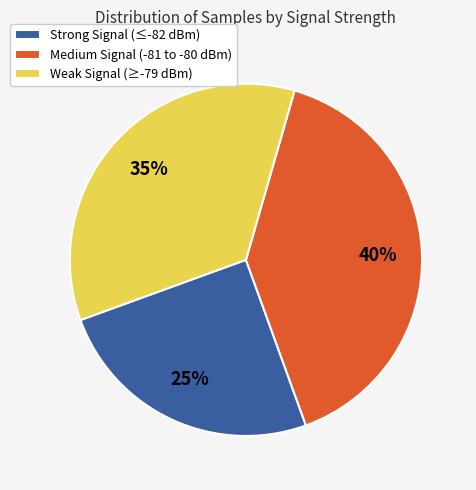

Between Medium Signal (-81 to -80 dBm) and Weak Signal (≥-79 dBm), which is larger?

Medium Signal (-81 to -80 dBm)